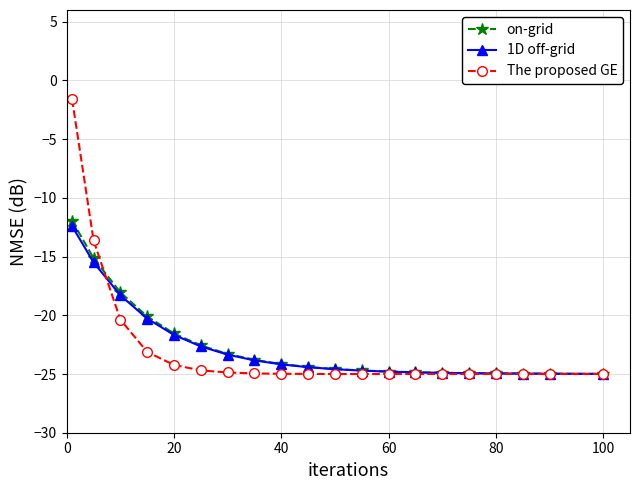

What is the minimum value for on-grid?

-25.0